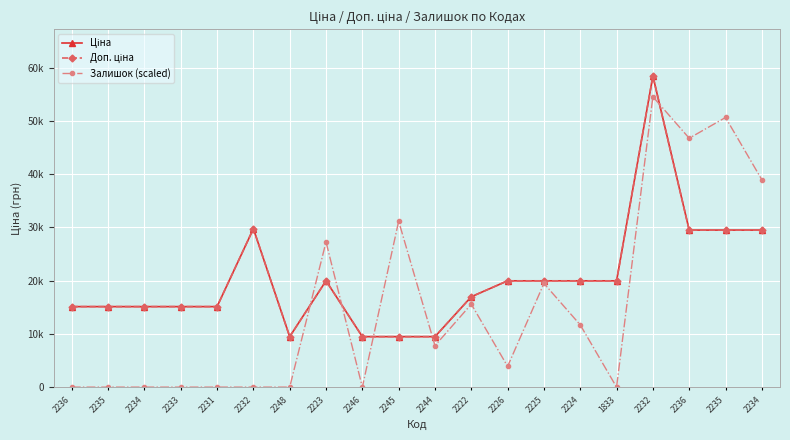

Reading left to right, extract all data points from this chart.

Ціна: 2236=15120.0	2235=15120.0	2234=15120.0	2233=15120.0	2231=15120.0	2232=29747.2	2248=9480.1	2223=19964.2	2246=9480.1	2245=9480.1	2244=9480.1	2222=16976.3	2226=19964.2	2225=19964.2	2224=19964.2	1833=19964.2	2232=58426.5	2236=29491.5	2235=29491.5	2234=29491.5
Доп. ціна: 2236=15120.0	2235=15120.0	2234=15120.0	2233=15120.0	2231=15120.0	2232=29747.2	2248=9480.1	2223=19964.2	2246=9480.1	2245=9480.1	2244=9480.1	2222=16976.3	2226=19964.2	2225=19964.2	2224=19964.2	1833=19964.2	2232=58426.5	2236=29491.5	2235=29491.5	2234=29491.5
Залишок (scaled): 2236=0.0	2235=0.0	2234=0.0	2233=0.0	2231=0.0	2232=0.0	2248=0.0	2223=27265.7	2246=0.0	2245=31160.8	2244=7790.2	2222=15580.4	2226=3895.1	2225=19475.5	2224=11685.3	1833=0.0	2232=54531.4	2236=46741.2	2235=50636.3	2234=38951.0